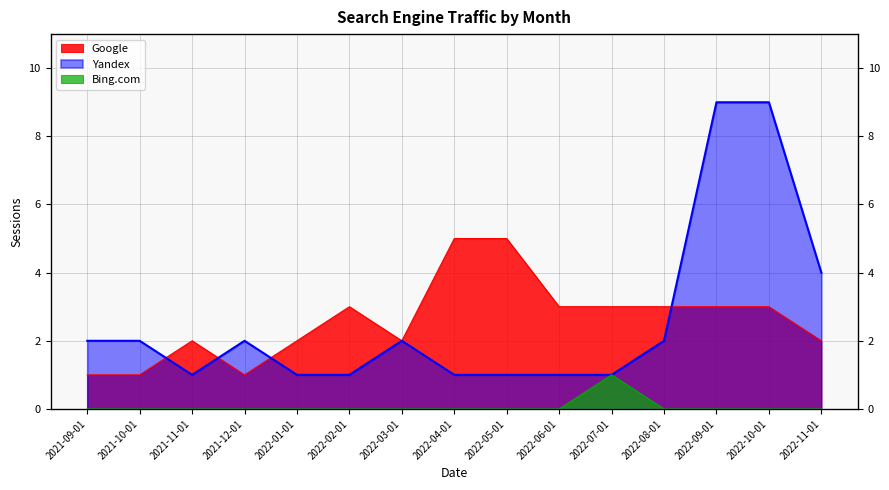

Rank the categories by Bing.com value from highest to lowest.

2022-07-01, 2021-09-01, 2021-10-01, 2021-11-01, 2021-12-01, 2022-01-01, 2022-02-01, 2022-03-01, 2022-04-01, 2022-05-01, 2022-06-01, 2022-08-01, 2022-09-01, 2022-10-01, 2022-11-01